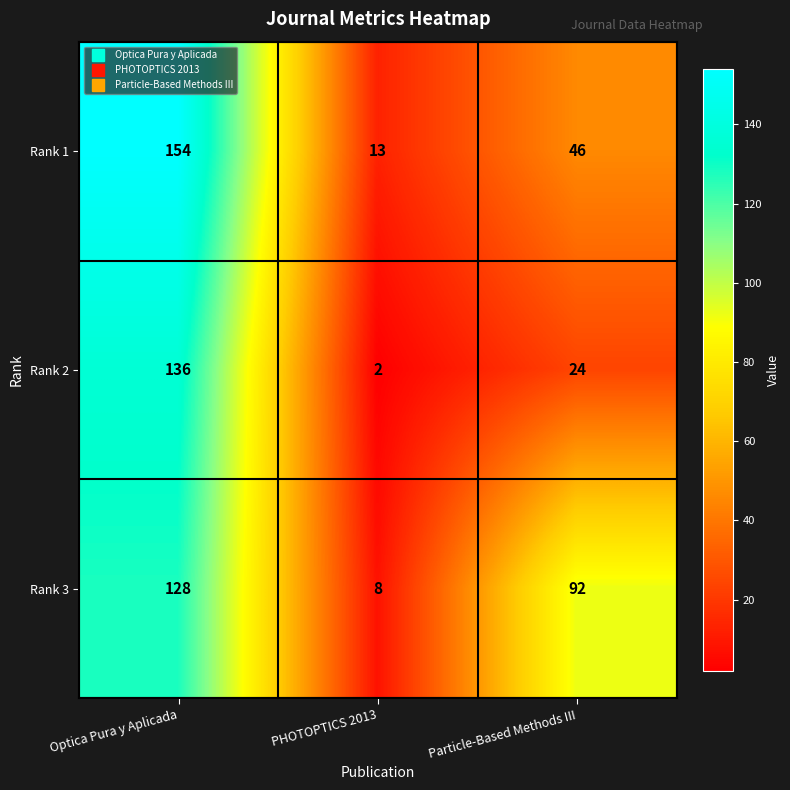

Is it true that Rank 1 equals 46 at Particle-Based Methods III?

True